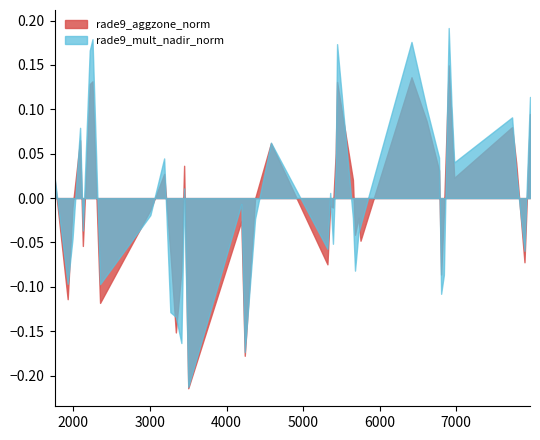

What is the difference between the rade9_aggzone_norm values at 4 and 29?

0.1